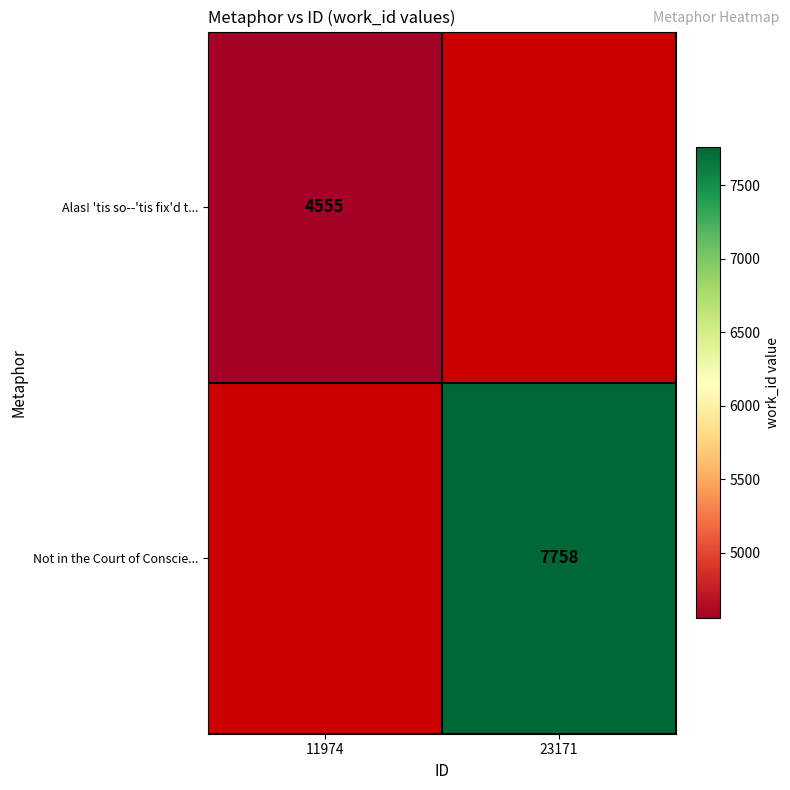

The Not in the Court of Conscie... series shows 7758 at 23171. True or false?

True